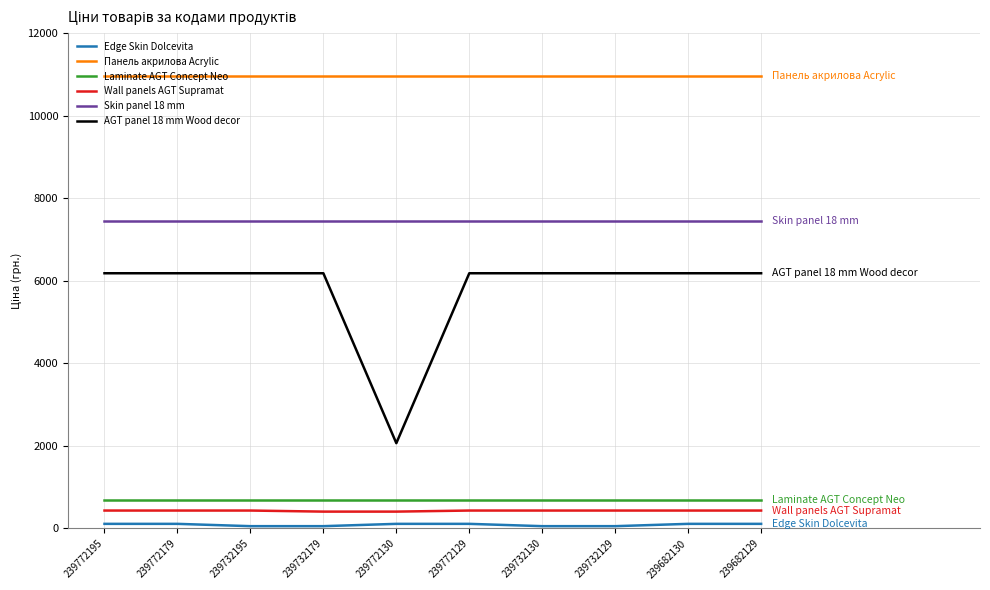

Which series has the largest total across all categories?

Панель акрилова Acrylic